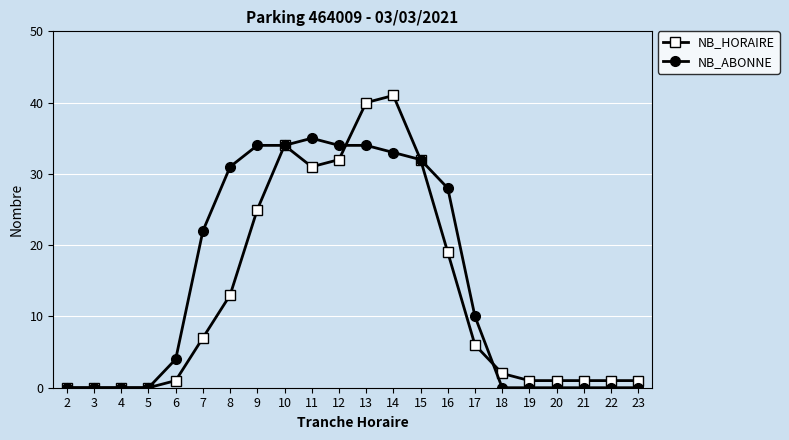

Reading left to right, list all the values displayed in this chart.

NB_HORAIRE: 2=0	3=0	4=0	5=0	6=1	7=7	8=13	9=25	10=34	11=31	12=32	13=40	14=41	15=32	16=19	17=6	18=2	19=1	20=1	21=1	22=1	23=1
NB_ABONNE: 2=0	3=0	4=0	5=0	6=4	7=22	8=31	9=34	10=34	11=35	12=34	13=34	14=33	15=32	16=28	17=10	18=0	19=0	20=0	21=0	22=0	23=0